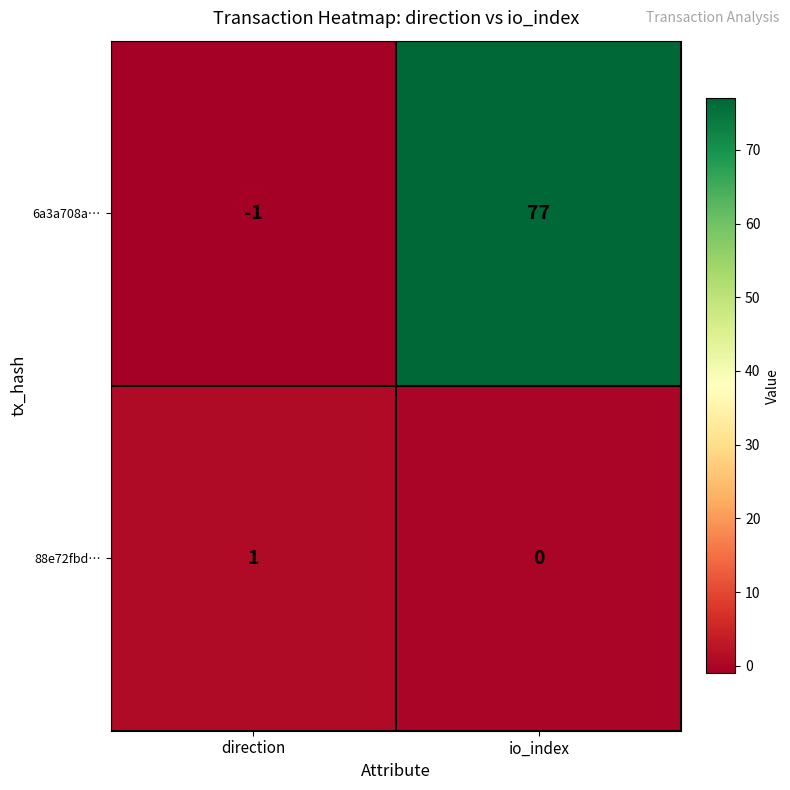

The value of 6a3a708a… at direction is 0. True or false?

False